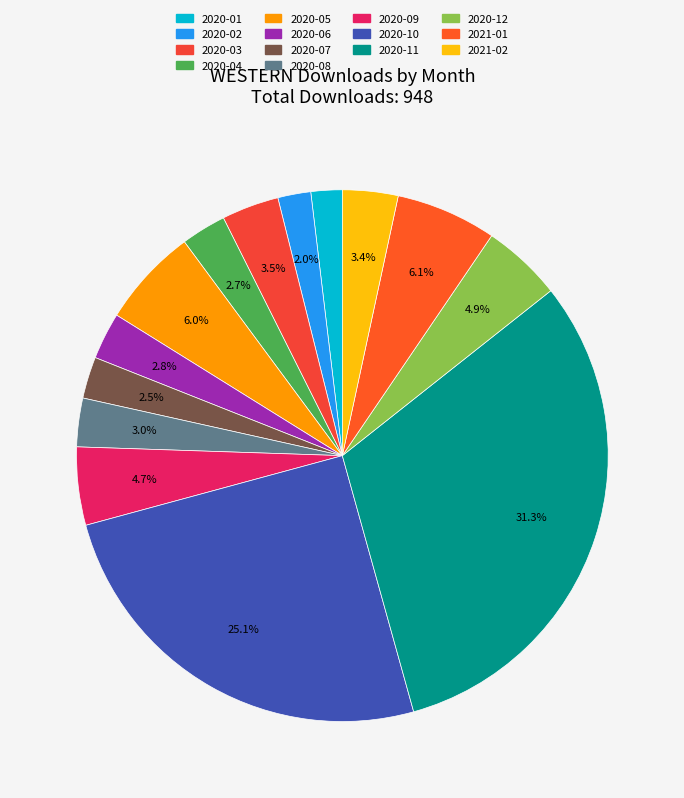

What percentage is the 2020-02 slice, to the nearest percent?

2%